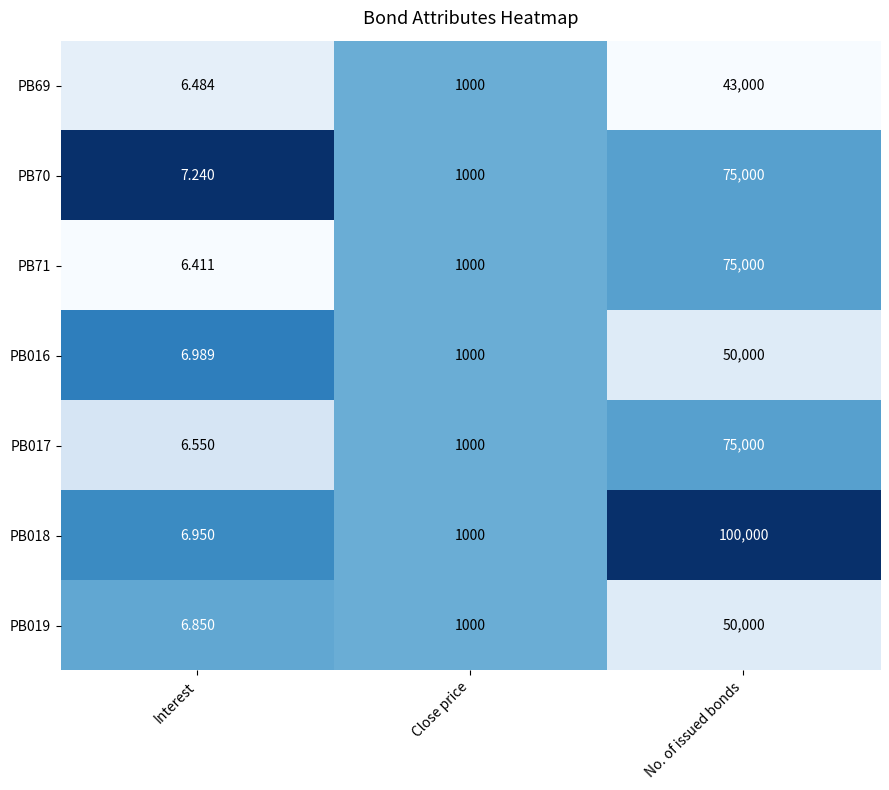

At which label does PB018 reach its minimum?

Interest